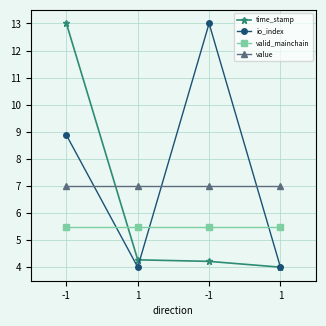

How many lines are shown in the chart?

4